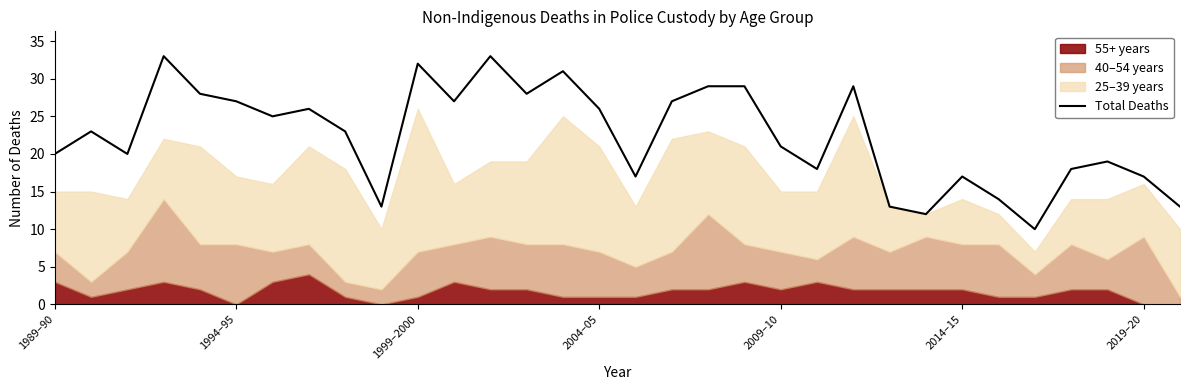

The value of Total Deaths at 2004–05 is 26. True or false?

True